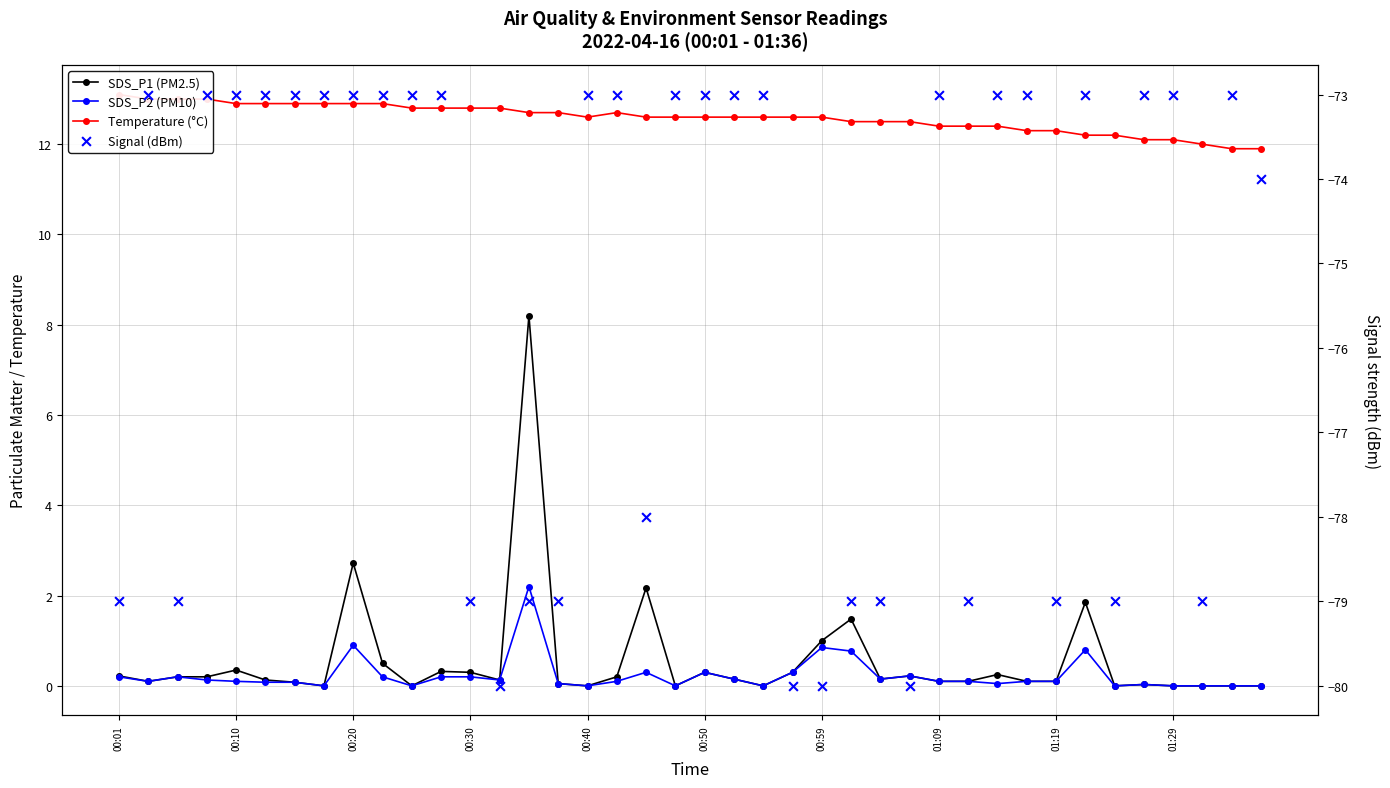

Which series contains the lowest Y value?

Signal (dBm)